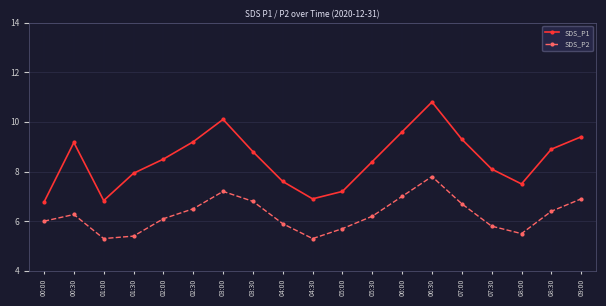

True or false: SDS_P1 and SDS_P2 cross at least once.

False